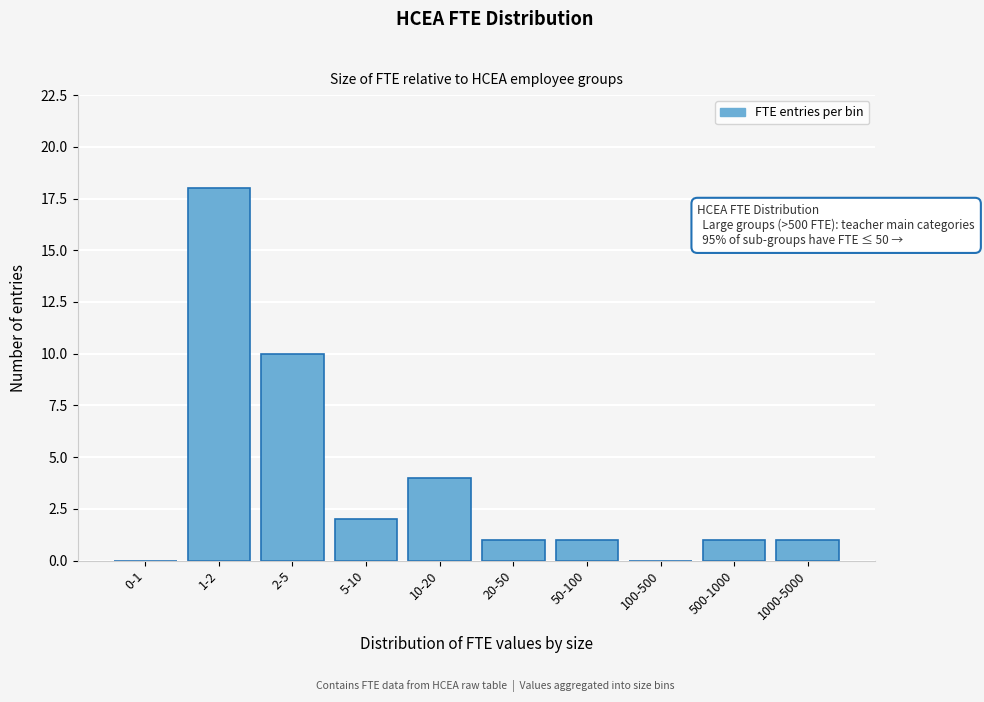

Reading left to right, transcribe all the data shown in this chart.

0-1=0	1-2=18	2-5=10	5-10=2	10-20=4	20-50=1	50-100=1	100-500=0	500-1000=1	1000-5000=1